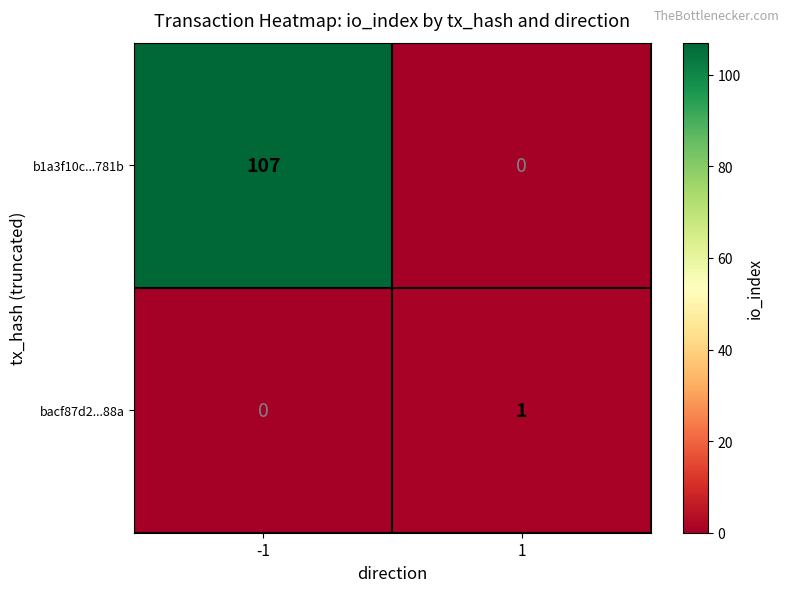

Which series has the largest range (max minus min)?

b1a3f10c...781b